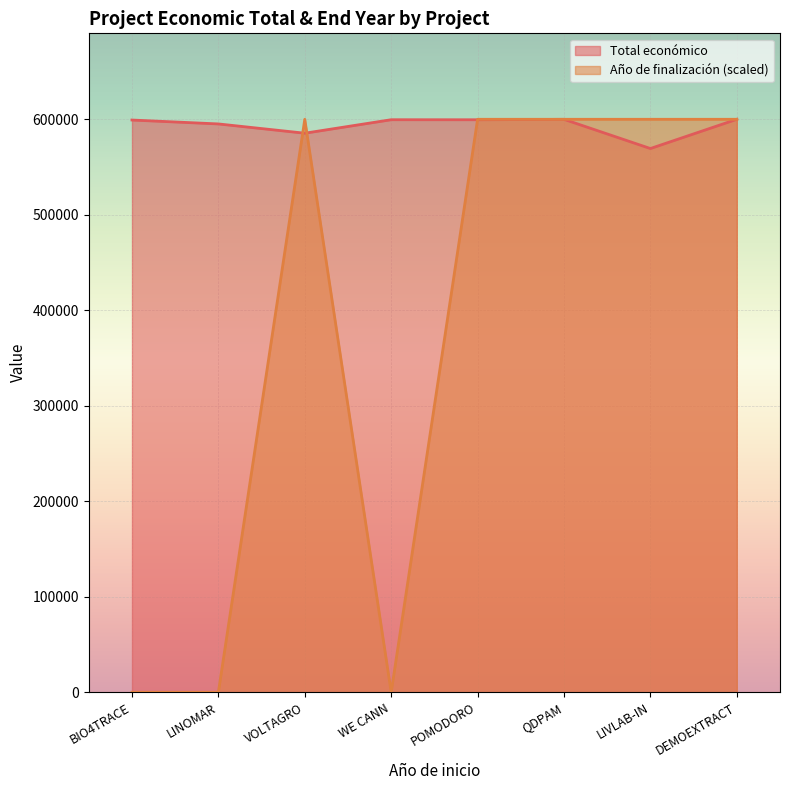

Which series changed the most between BIO4TRACE and DEMOEXTRACT?

Año de finalización (scaled)